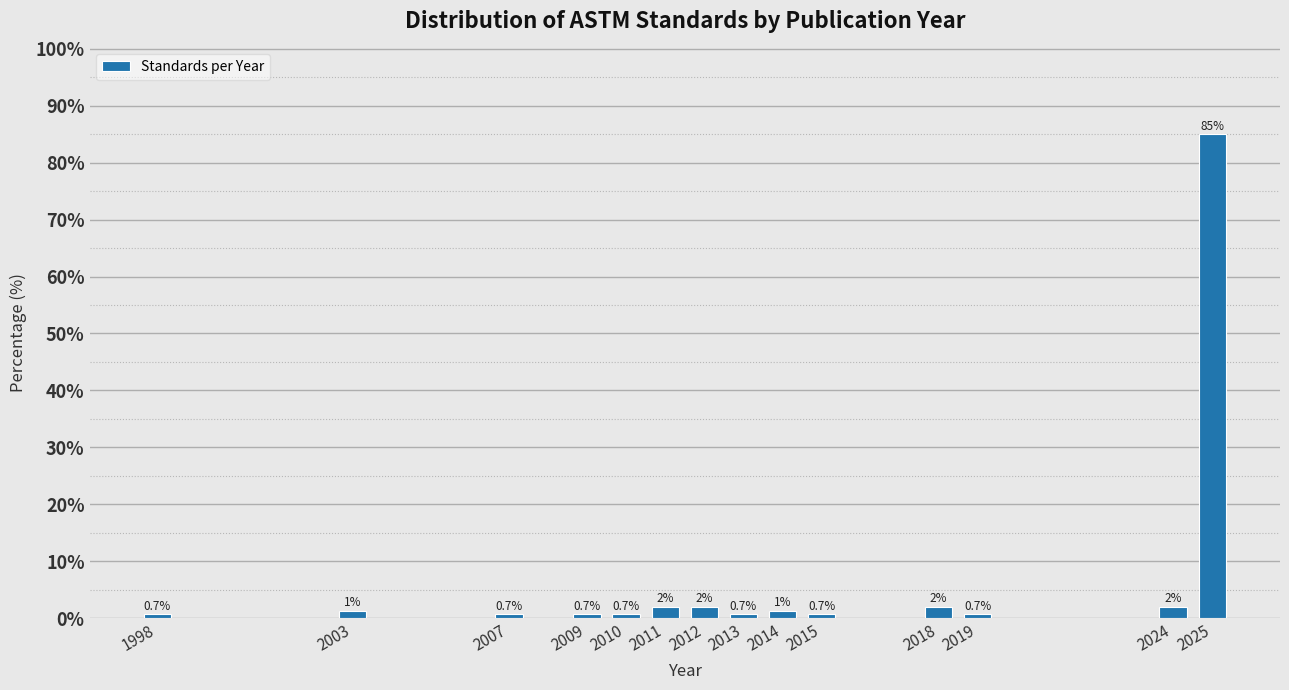

At which category does the chart reach its peak across all series?

2025